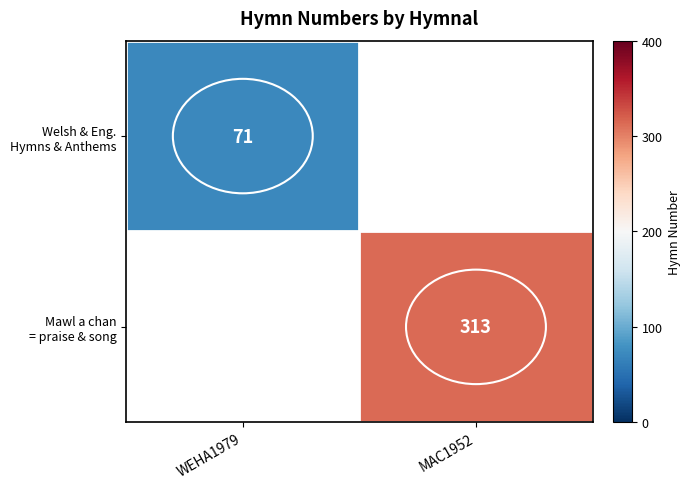

List the labels in order of Welsh & Eng. Hymns & Anthems value, largest first.

WEHA1979, MAC1952